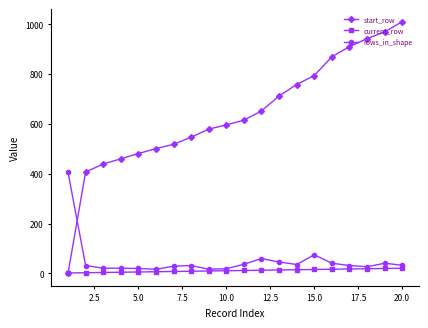

What is the sum of all start_row values?

12760